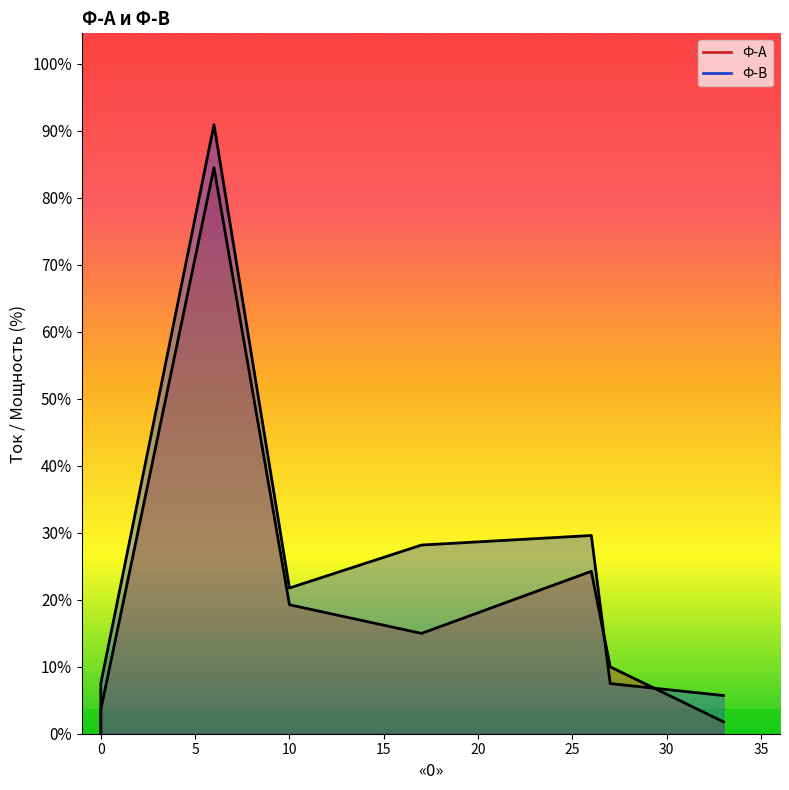

True or false: Ф-В has a value of 29 at 0.

False